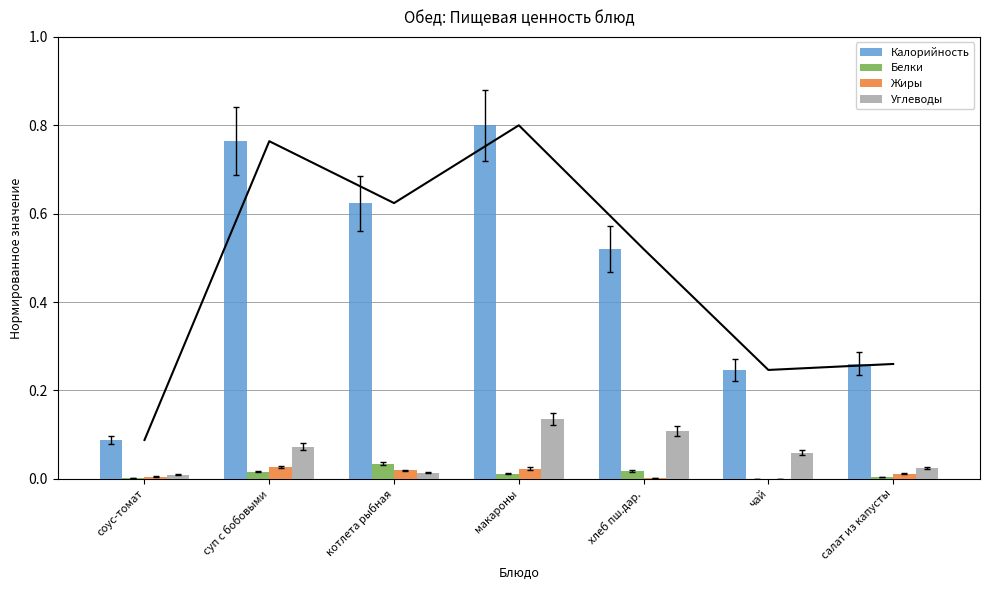

Which has a higher value, соус-томат or салат из капусты?

салат из капусты